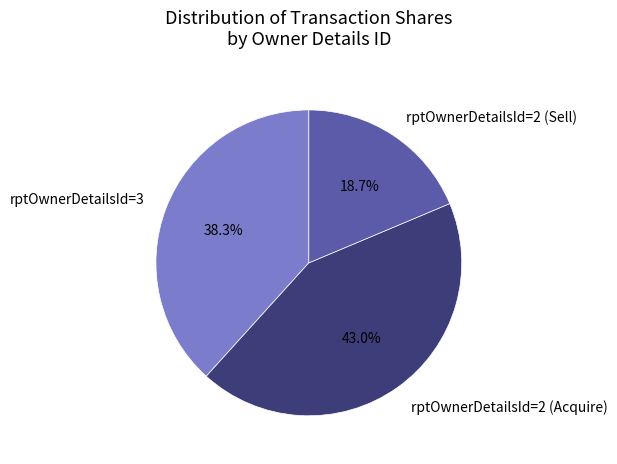

Is there a majority slice in this chart?

No